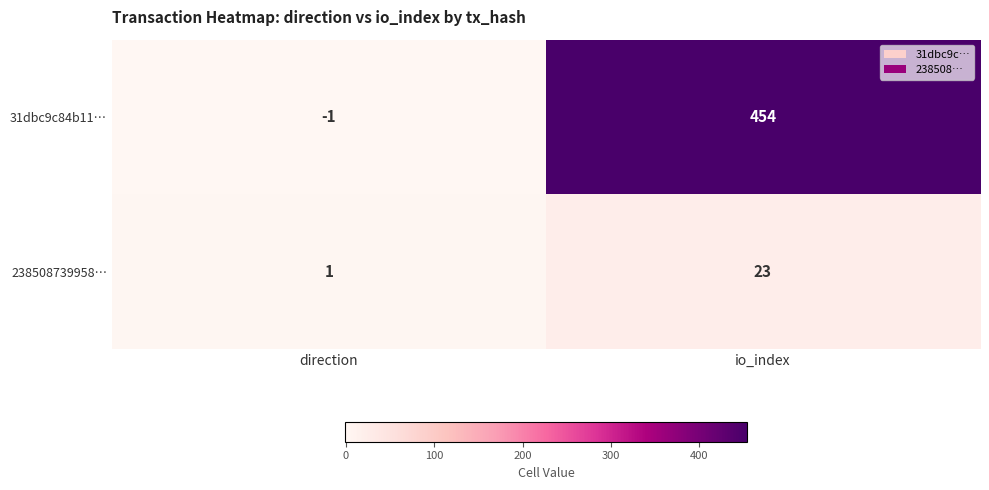

What is the spread (max minus min) of values at io_index?

431